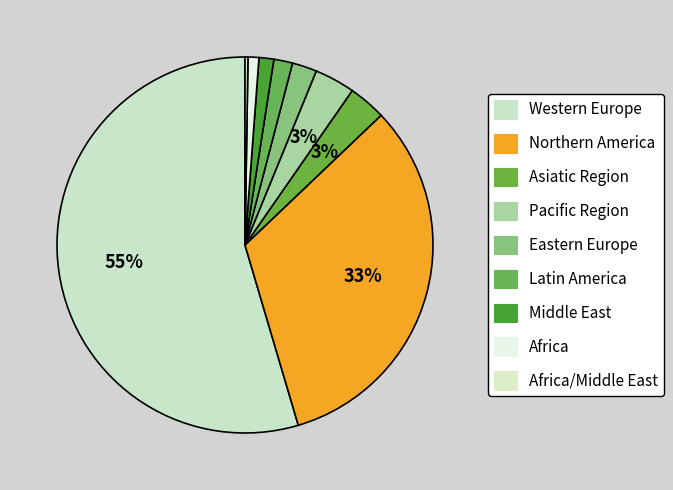

Is Latin America the majority of the pie?

No